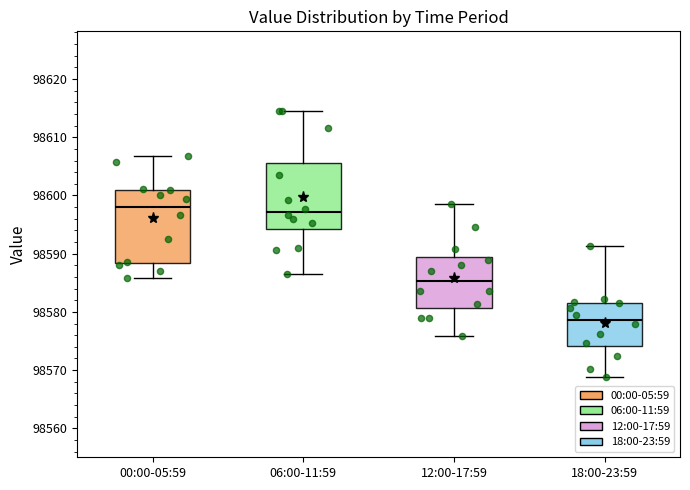

Which box is the tallest, from its lower edge to its upper edge?

00:00-05:59